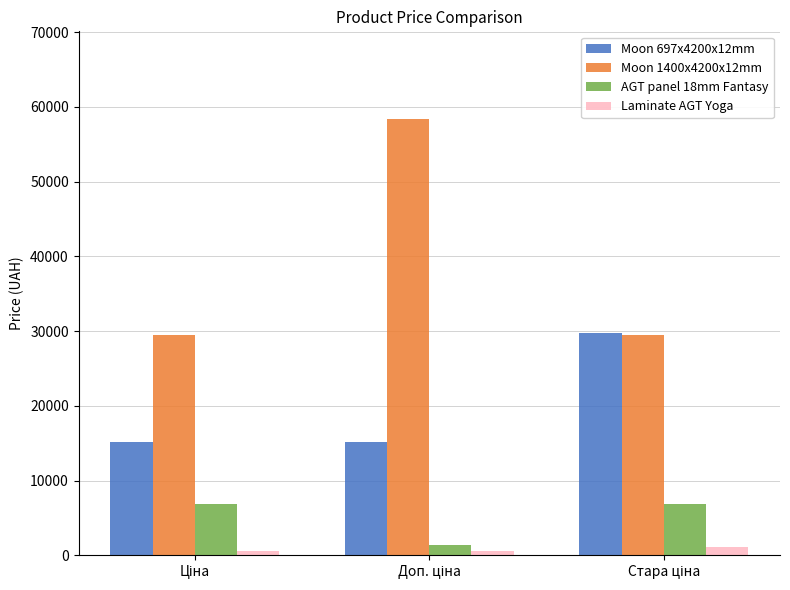

Which series has the largest range (max minus min)?

Moon 1400x4200x12mm